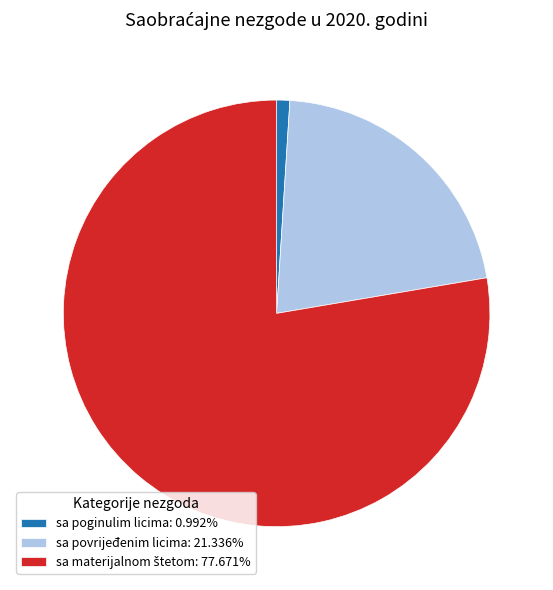

Combined, do sa poginulim licima: 0.992% and sa povrijeđenim licima: 21.336% account for over 50%?

No